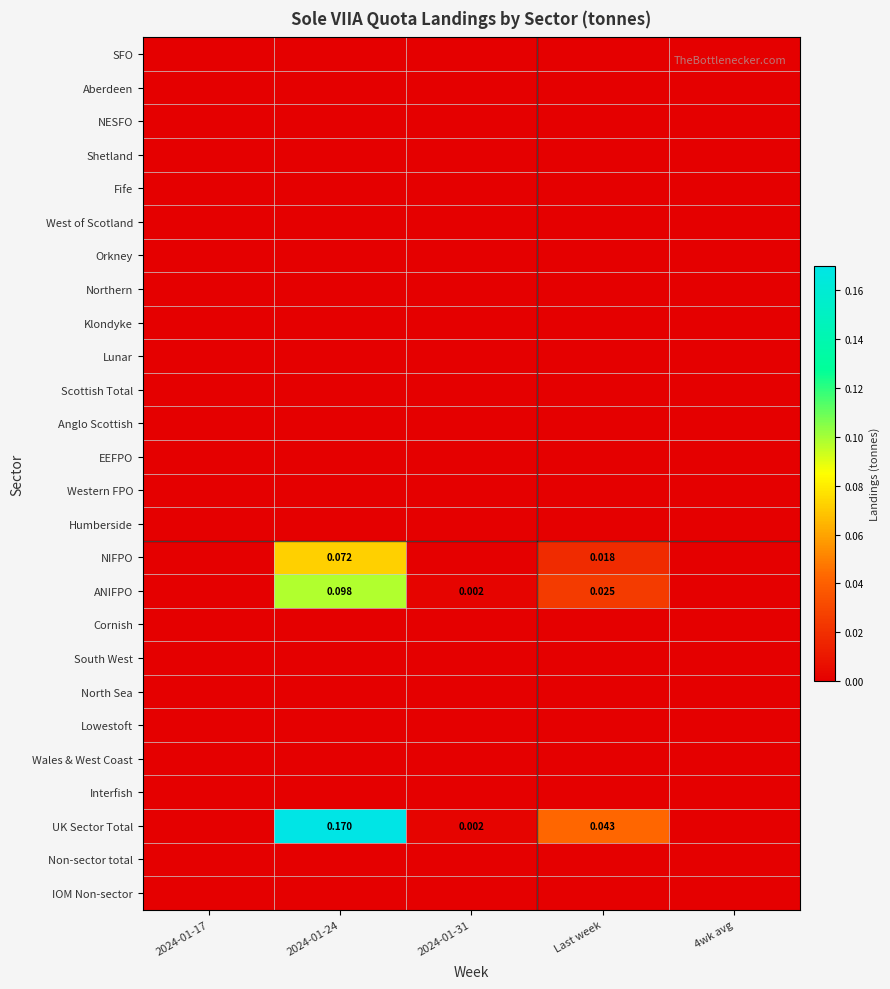

Is the value of EEFPO at 2024-01-24 greater than the value of Cornish at 2024-01-17?

No